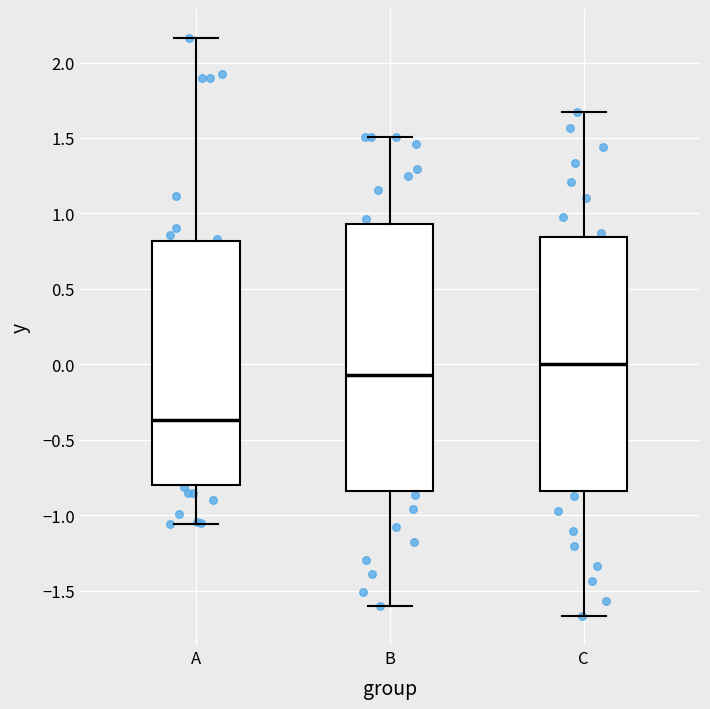

Reading left to right, read every box against the y-axis: the position of its median line, the range the box covers, and the ends of its whiskers. The values are not printed on the chart, so give them approximately, as read against the axis.

A: median -0.35, box -0.80 to 0.80, whiskers -1.05 to 2.15
B: median -0.05, box -0.85 to 0.95, whiskers -1.60 to 1.50
C: median 0.00, box -0.85 to 0.85, whiskers -1.65 to 1.65